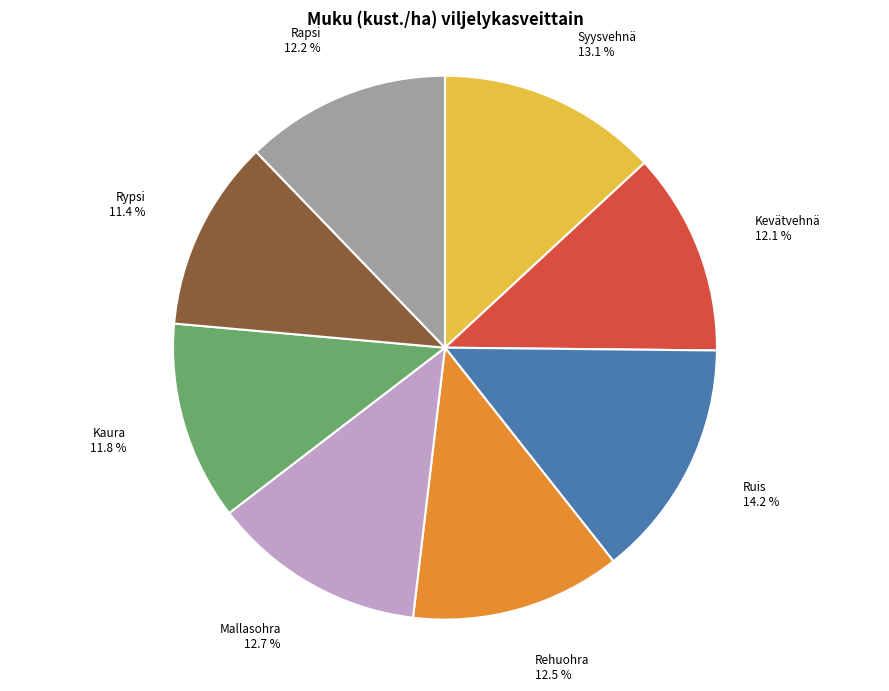

Which category has the biggest portion of the pie?

Ruis